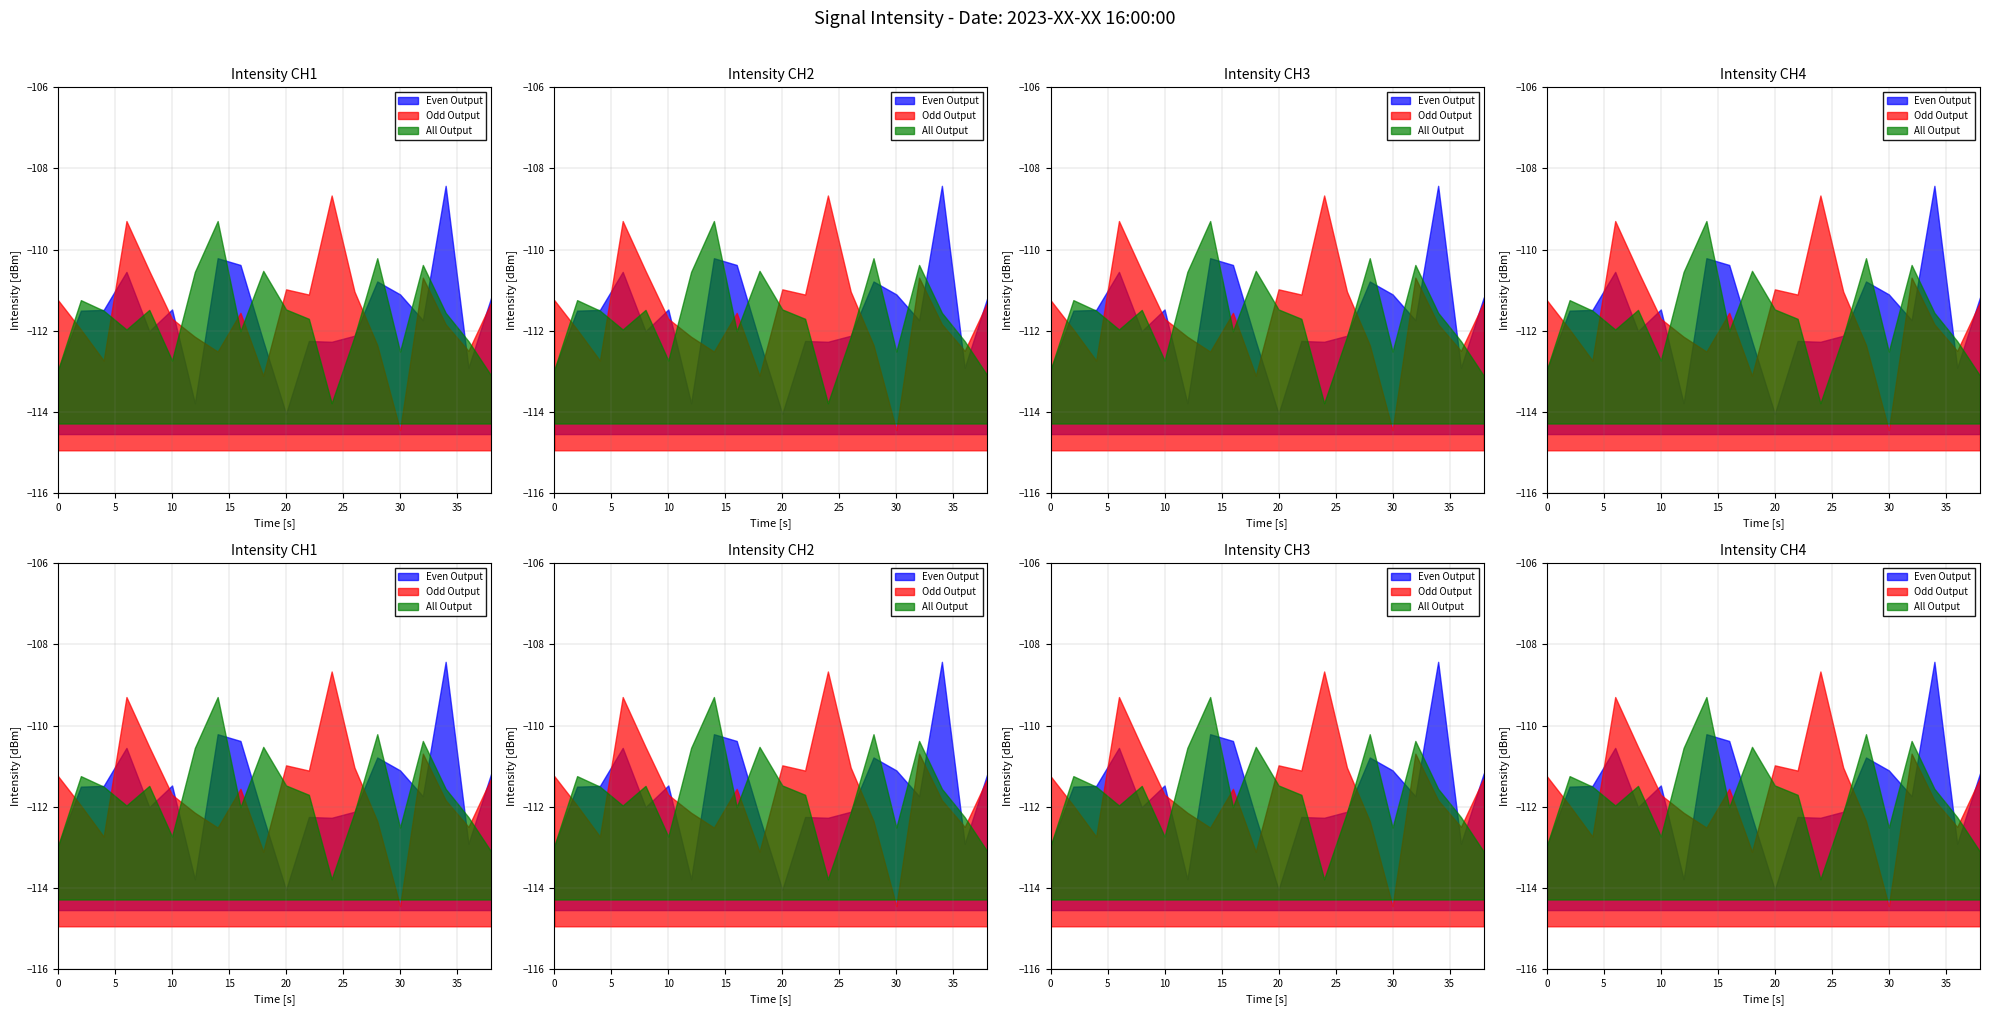

Does the chart display data point markers on the line(s)?

No